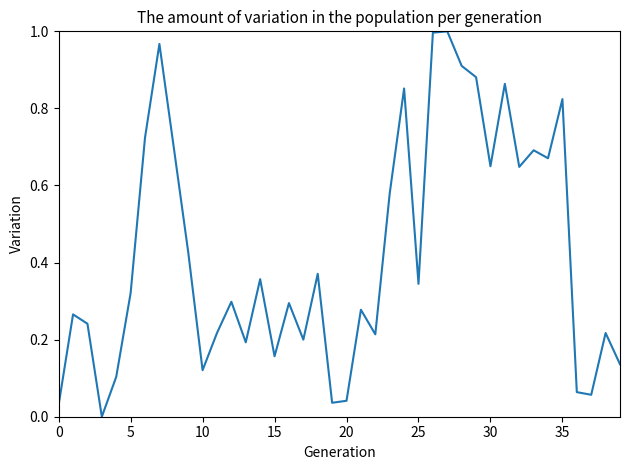

The chart shows a value of 0.4 at 30. True or false?

False